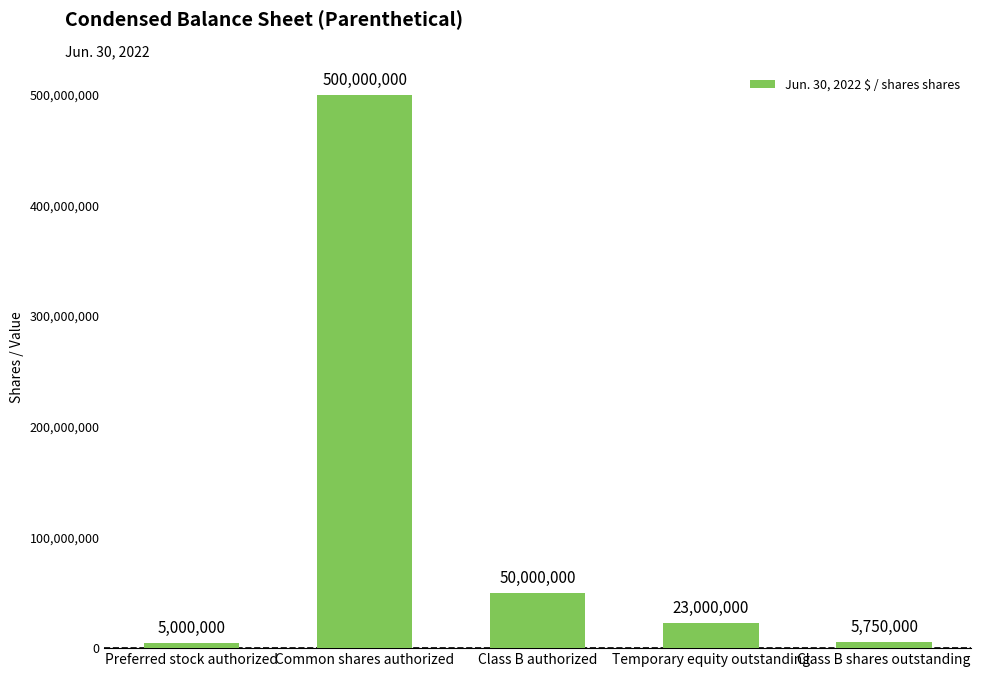

Are the bars grouped side by side (vs. stacked)?

No